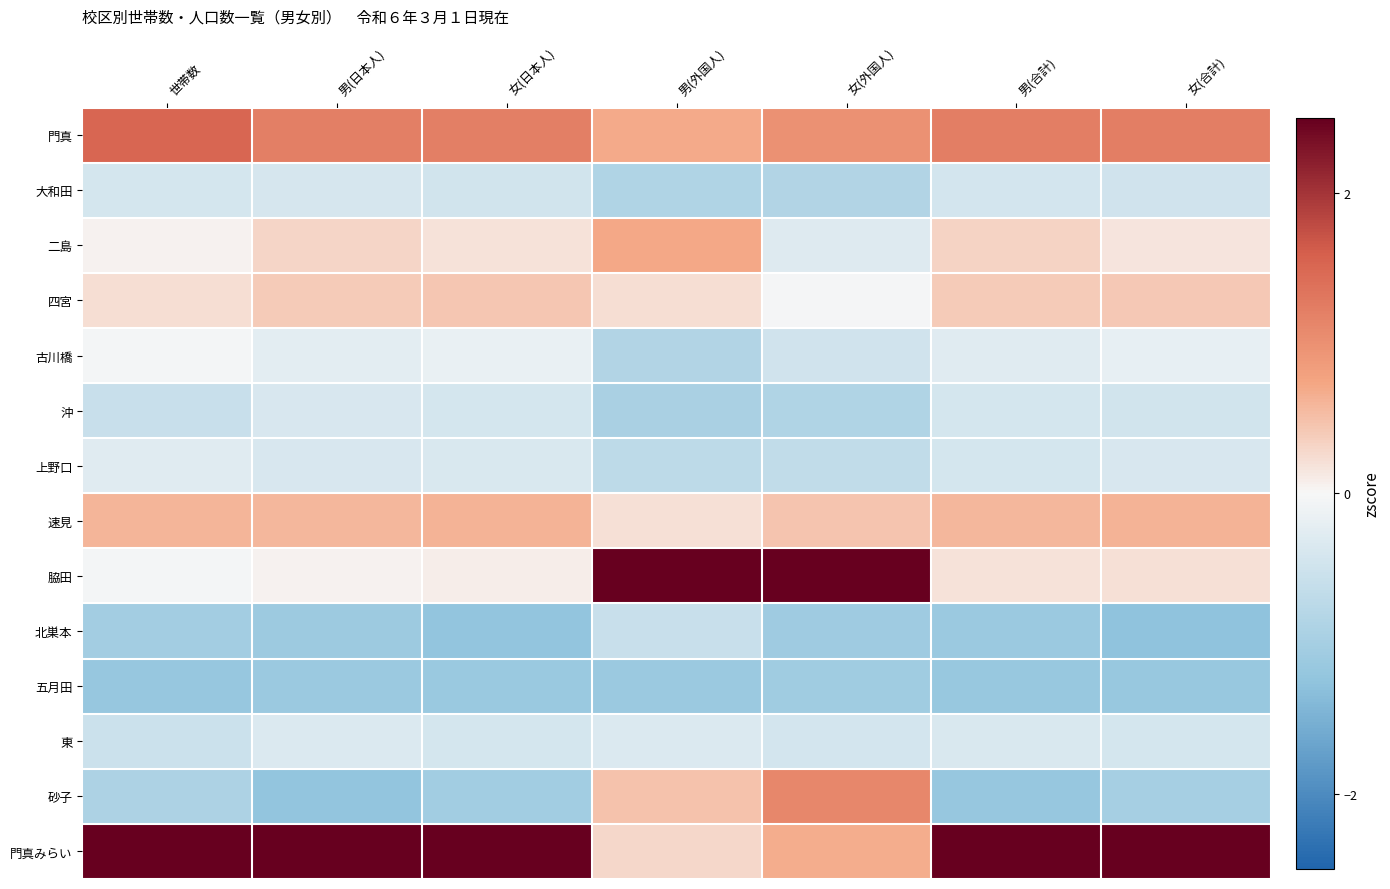

Between 男(日本人) and 女(外国人), which is larger?

男(日本人)